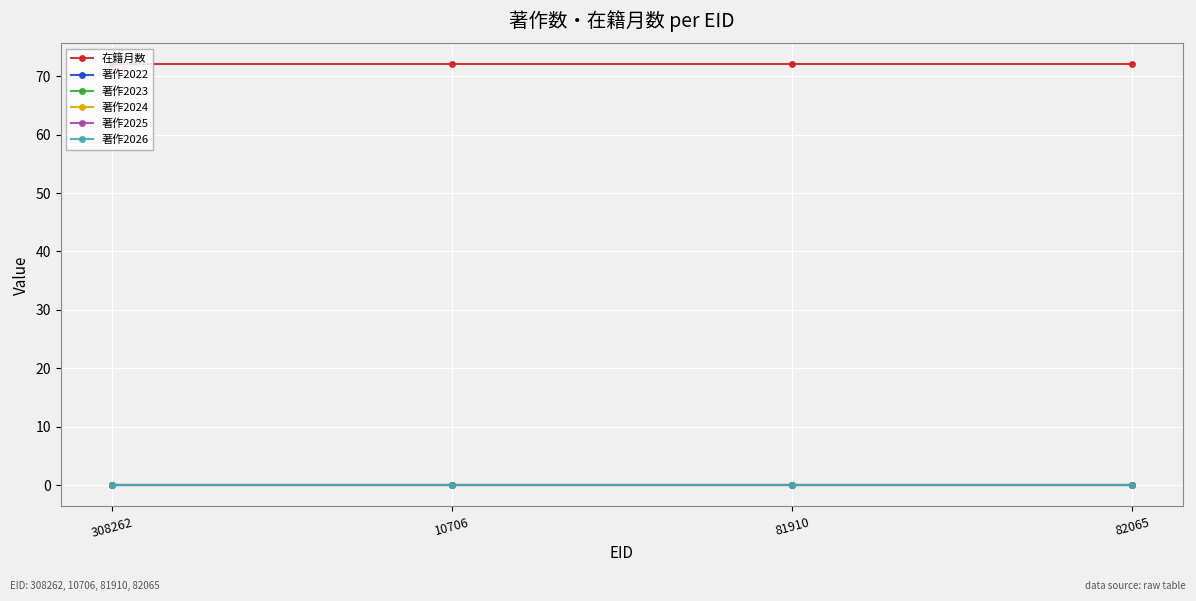

What position from the right is 10706?

3